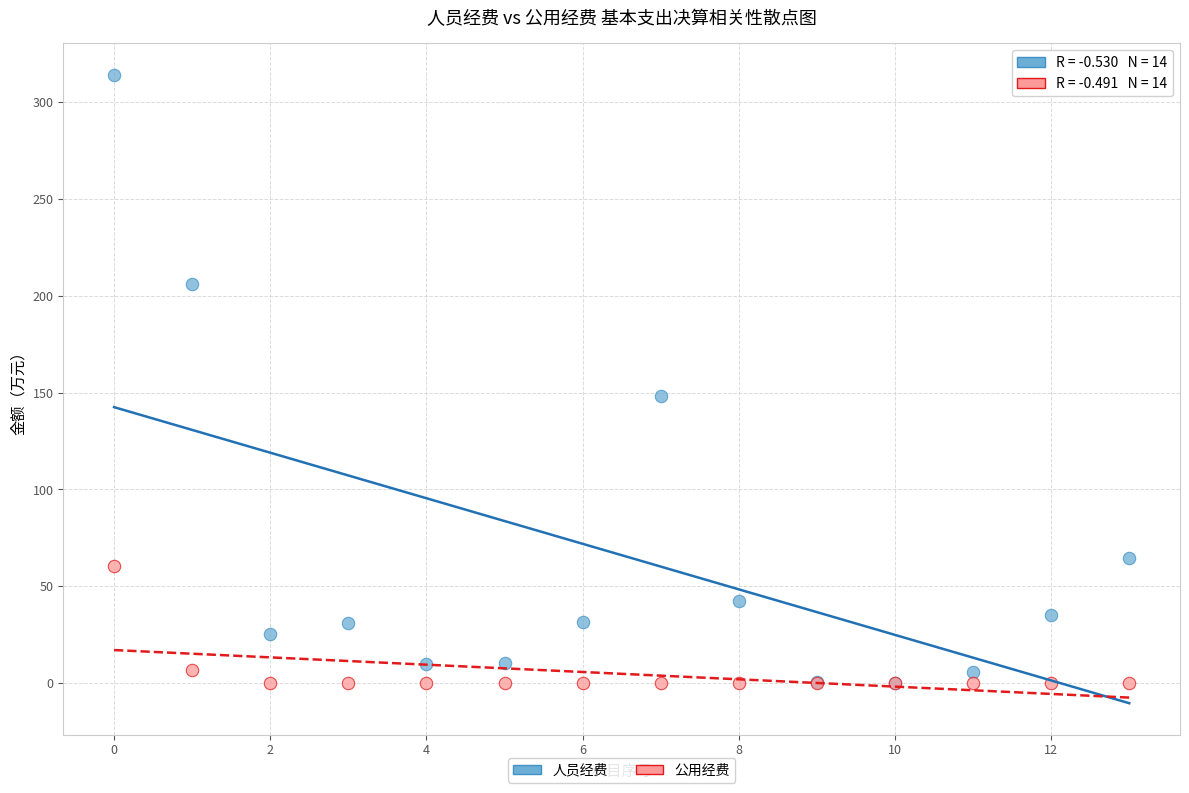

What are all the series names shown in the legend?

人员经费, 公用经费